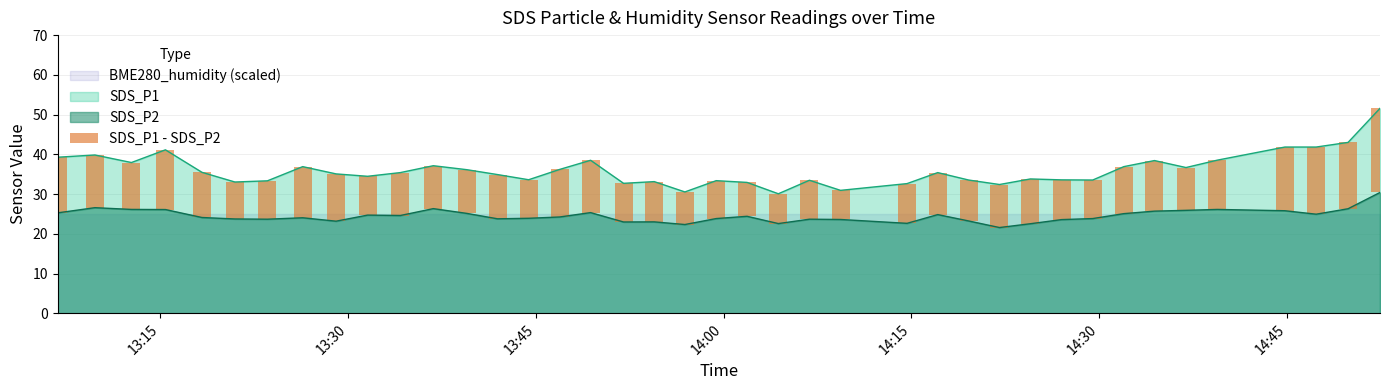

True or false: SDS_P1 and SDS_P2 cross at least once.

False